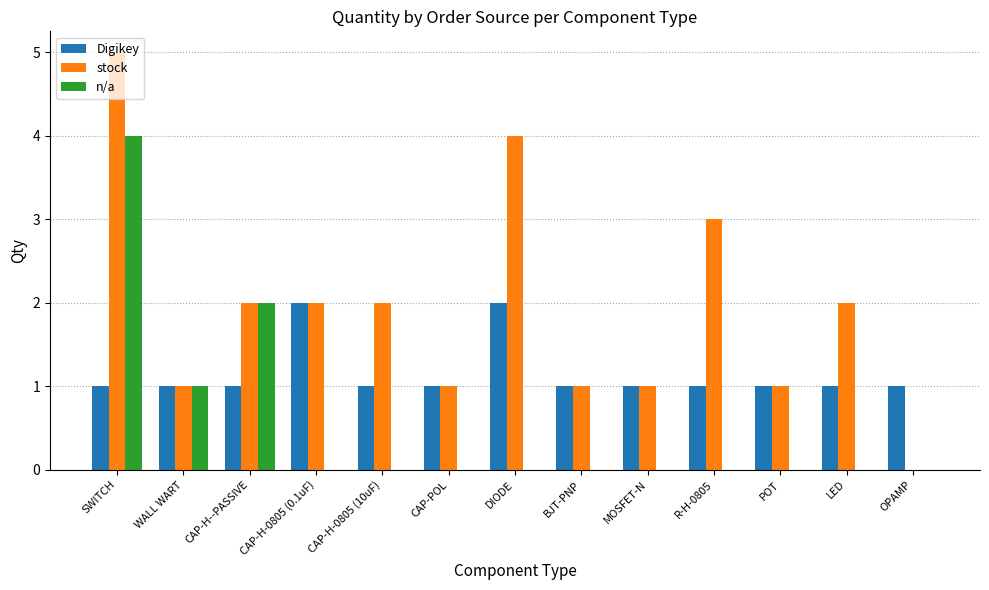

Reading left to right, transcribe all the data shown in this chart.

Digikey: SWITCH=1	WALL WART=1	CAP-H--PASSIVE=1	CAP-H-0805 (0.1uF)=2	CAP-H-0805 (10uF)=1	CAP-POL=1	DIODE=2	BJT-PNP=1	MOSFET-N=1	R-H-0805=1	POT=1	LED=1	OPAMP=1
stock: SWITCH=5	WALL WART=1	CAP-H--PASSIVE=2	CAP-H-0805 (0.1uF)=2	CAP-H-0805 (10uF)=2	CAP-POL=1	DIODE=4	BJT-PNP=1	MOSFET-N=1	R-H-0805=3	POT=1	LED=2	OPAMP=0
n/a: SWITCH=4	WALL WART=1	CAP-H--PASSIVE=2	CAP-H-0805 (0.1uF)=0	CAP-H-0805 (10uF)=0	CAP-POL=0	DIODE=0	BJT-PNP=0	MOSFET-N=0	R-H-0805=0	POT=0	LED=0	OPAMP=0